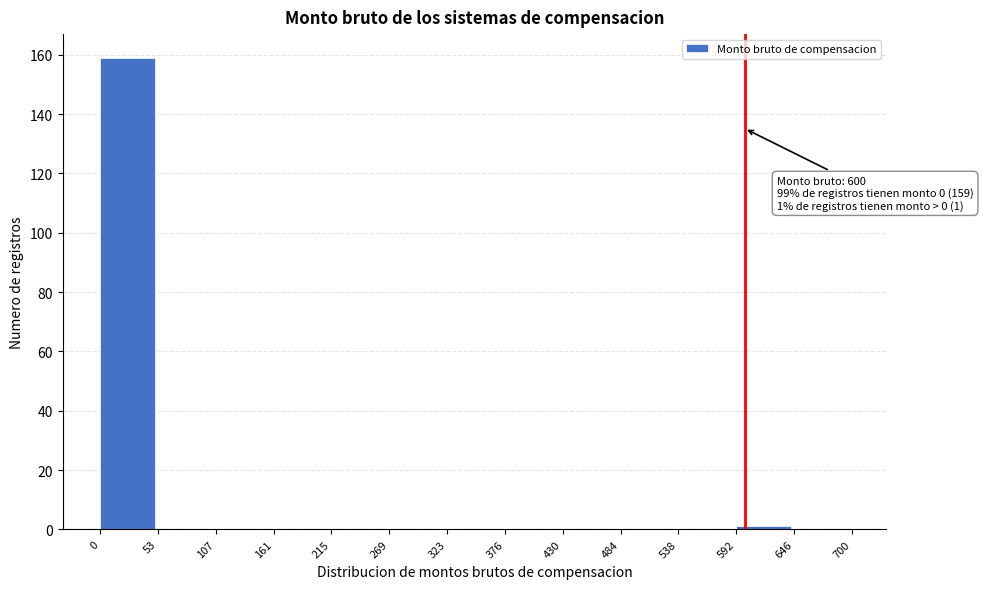

Which range on the x-axis has the tallest bar?

0 to 53